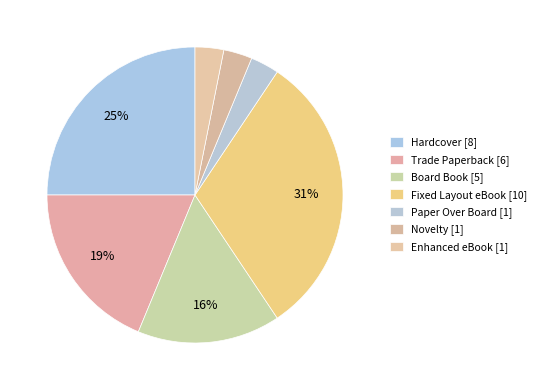

Count the number of slices in the pie.

7